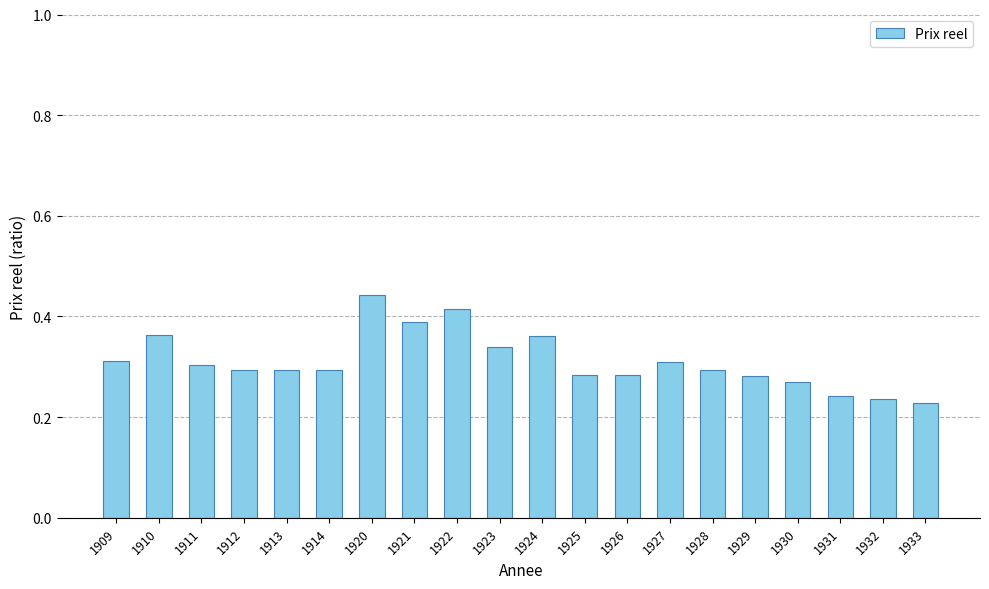

Is it true that the value at 1920 is 0.6?

False